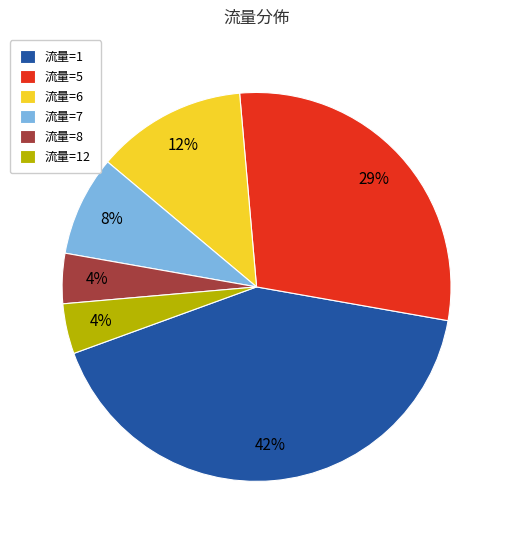

True or false: 流量=7 accounts for 8% of the total.

True